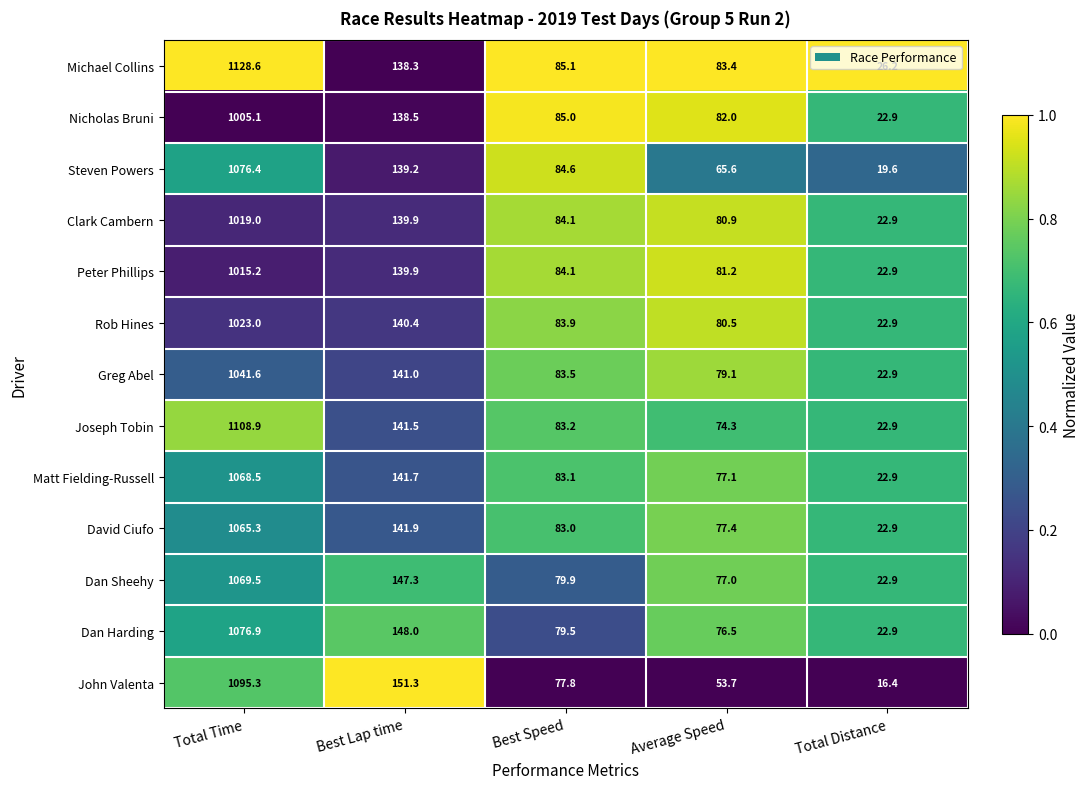

Which series has the largest range (max minus min)?

Michael Collins